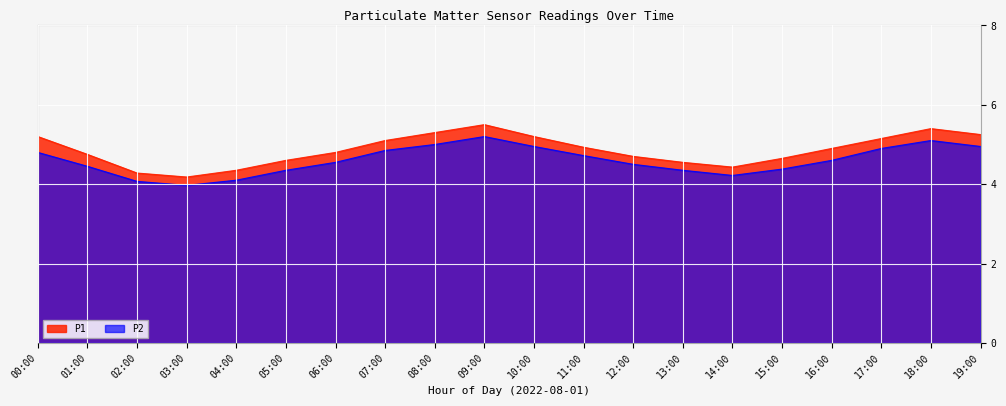

Reading right to left, what are all the values shown in this chart?

P1: 5.2	5.4	5.2	4.9	4.7	4.4	4.5	4.7	4.9	5.2	5.5	5.3	5.1	4.8	4.6	4.3	4.2	4.3	4.8	5.2
P2: 5.0	5.1	4.9	4.6	4.4	4.2	4.3	4.5	4.7	5.0	5.2	5.0	4.8	4.5	4.3	4.1	4.0	4.1	4.5	4.8